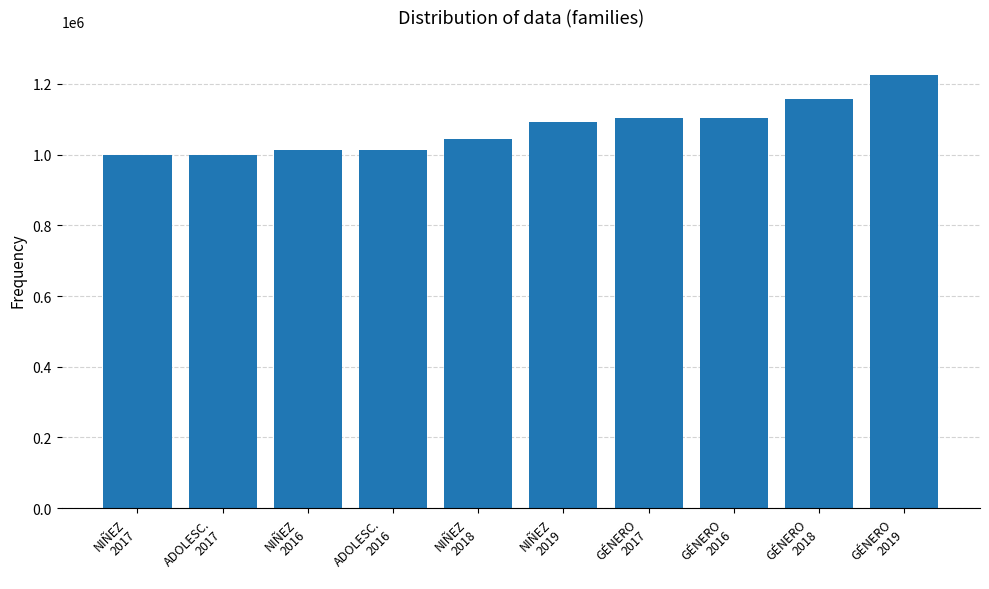

What is the smallest value displayed?

998654